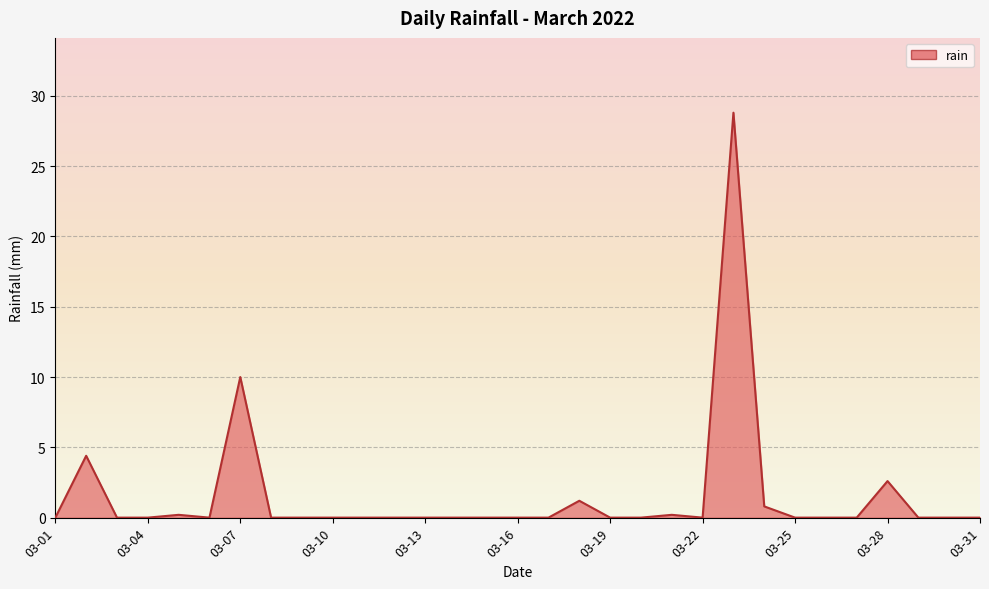

How many interior local valleys (lower than both neighbors) does the data have?

2